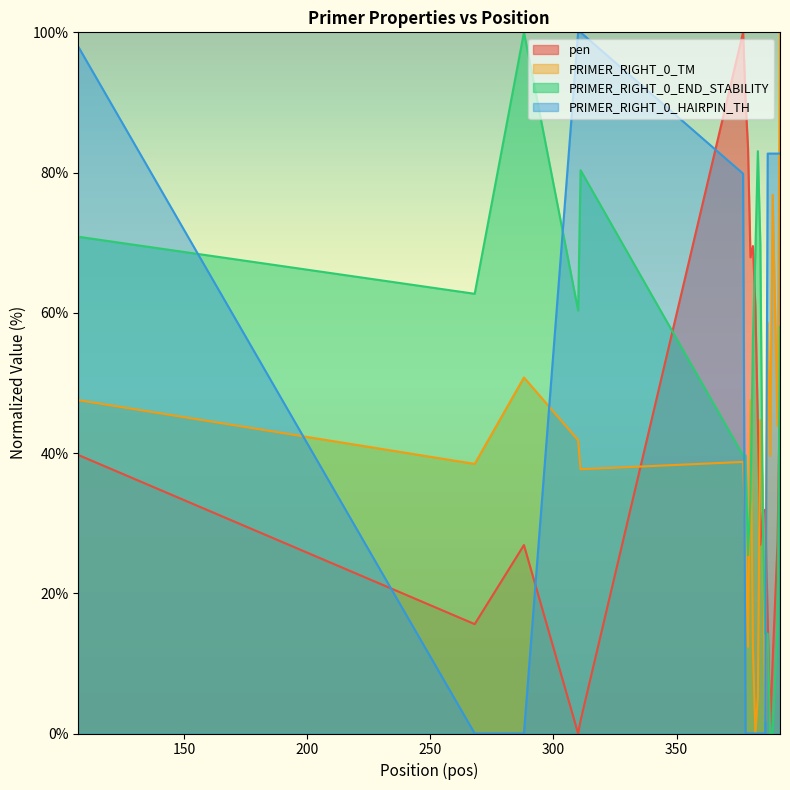

Reading left to right, what are all the values shown in this chart?

pen: 107=39.7	268=15.6	288=26.9	310=0.0	311=1.8	377=100.0	378=90.4	379=83.6	380=67.9	381=69.5	382=60.9	383=44.4	384=26.9	385=31.5	386=31.9	387=16.3	388=1.0	389=10.3	391=27.3	392=48.8
PRIMER_RIGHT_0_TM: 107=47.5	268=38.4	288=50.8	310=41.8	311=37.7	377=38.7	378=28.7	379=12.4	380=47.5	381=12.2	382=0.0	383=5.3	384=44.7	385=34.3	386=1.7	387=58.6	388=39.6	389=76.8	391=43.9	392=100.0
PRIMER_RIGHT_0_END_STABILITY: 107=70.8	268=62.7	288=100.0	310=60.3	311=80.3	377=39.7	378=39.7	379=25.4	380=33.6	381=56.3	382=68.8	383=83.1	384=69.8	385=30.2	386=14.2	387=14.2	388=0.0	389=0.0	391=15.3	392=58.0
PRIMER_RIGHT_0_HAIRPIN_TH: 107=98.0	268=0.0	288=0.0	310=100.0	311=100.0	377=79.8	378=0.0	379=0.0	380=0.0	381=0.0	382=0.0	383=0.0	384=0.0	385=0.0	386=0.0	387=82.7	388=82.7	389=82.7	391=82.7	392=82.7